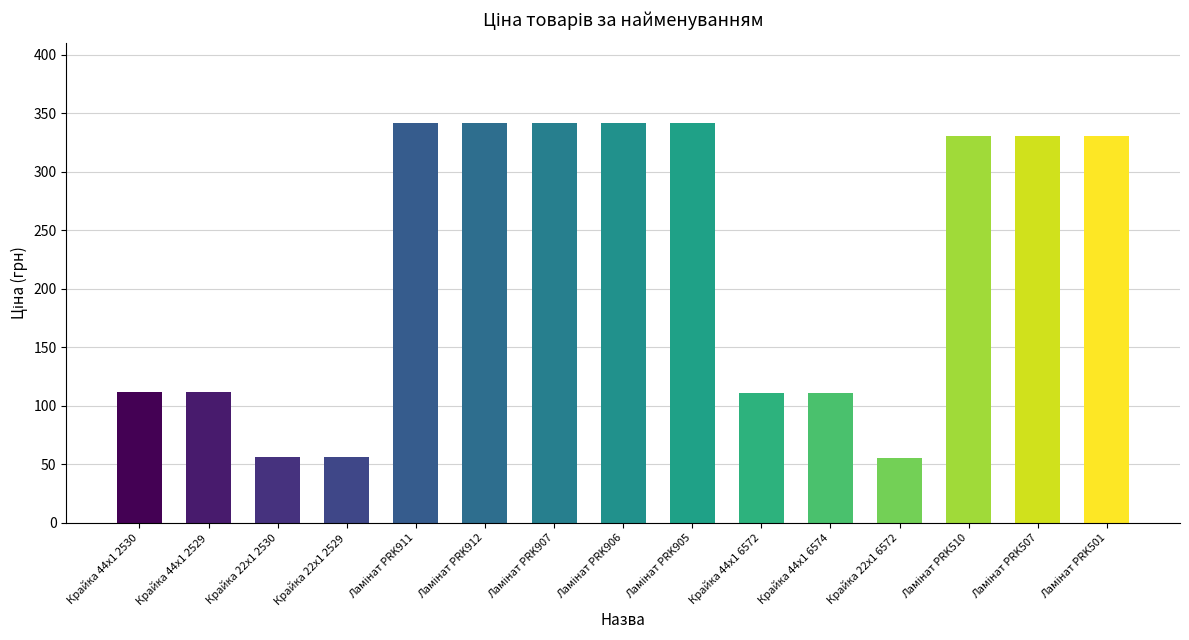

What is the smallest value displayed?

55.3